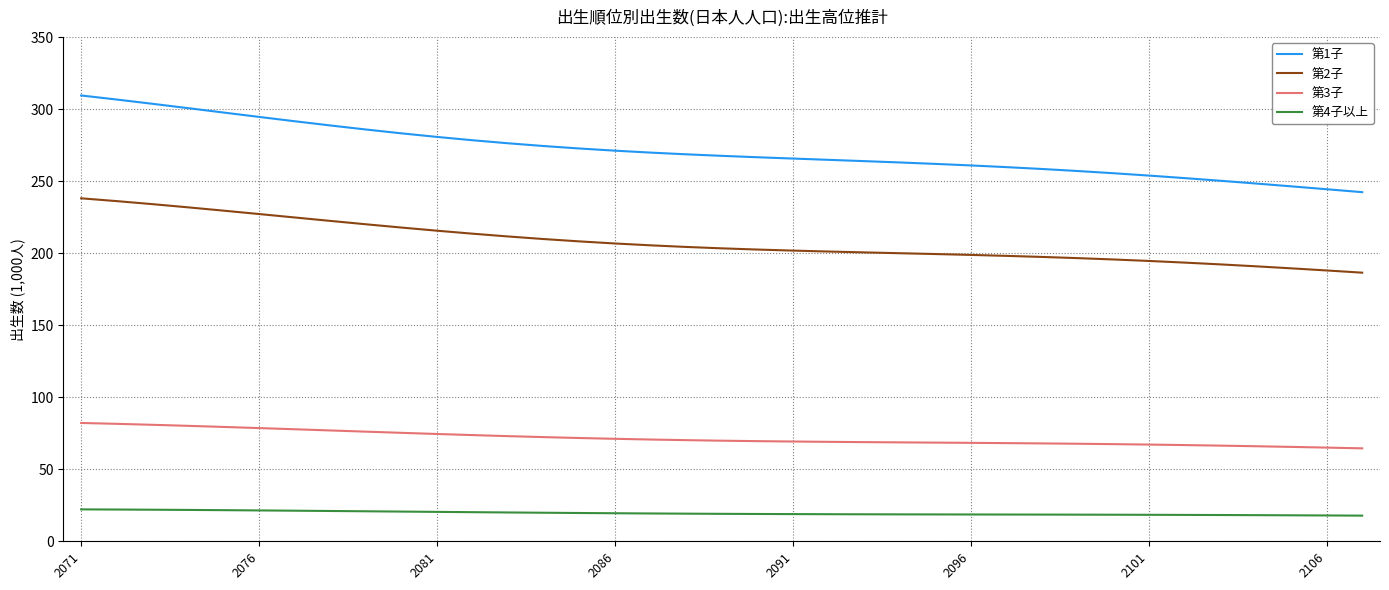

Count the number of categories in the chart.

37